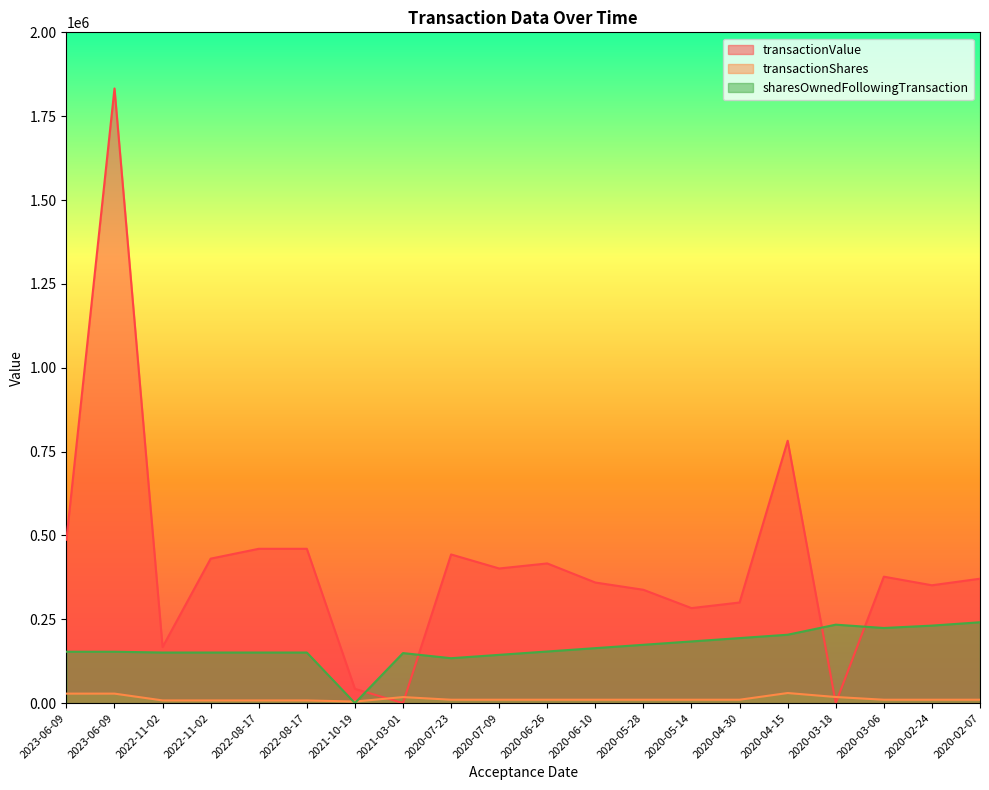

Reading left to right, list all the values displayed in this chart.

transactionValue: 487008	1832677	166999	430695	460044	460044	42435	0	443187	401359	416400	359463	337832	283194	299890	782195	0	376939	351300	370853
transactionShares: 28216	28216	7941	7941	7941	7941	4558	17891	10000	10000	10000	10000	10000	10000	10000	30000	18110	10000	10000	10000
sharesOwnedFollowingTransaction: 153102	153102	150715	150715	150715	150715	0	149079	133811	143811	153811	163811	173811	183811	193811	203811	233811	223905	230994	240994